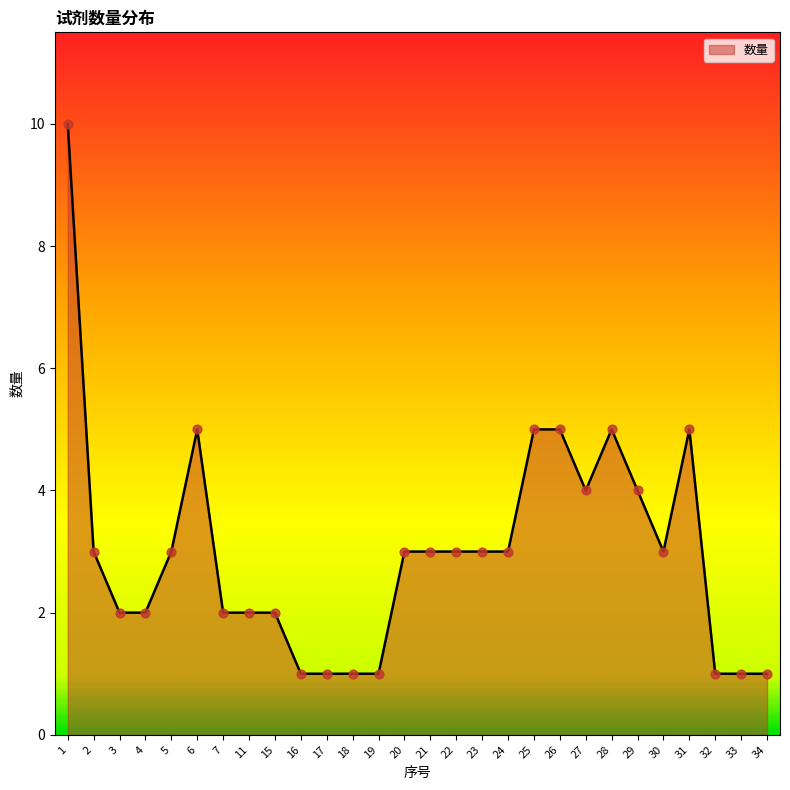

Approximately how many times larger is the value at 16 compared to 31?

0.2